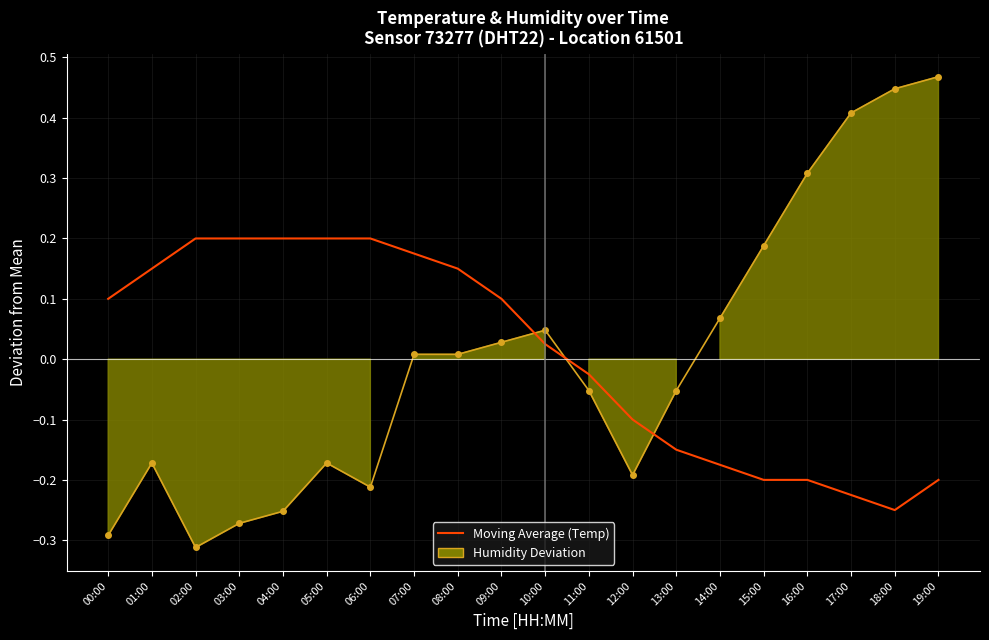

At which label does Humidity Deviation reach its peak?

19:00